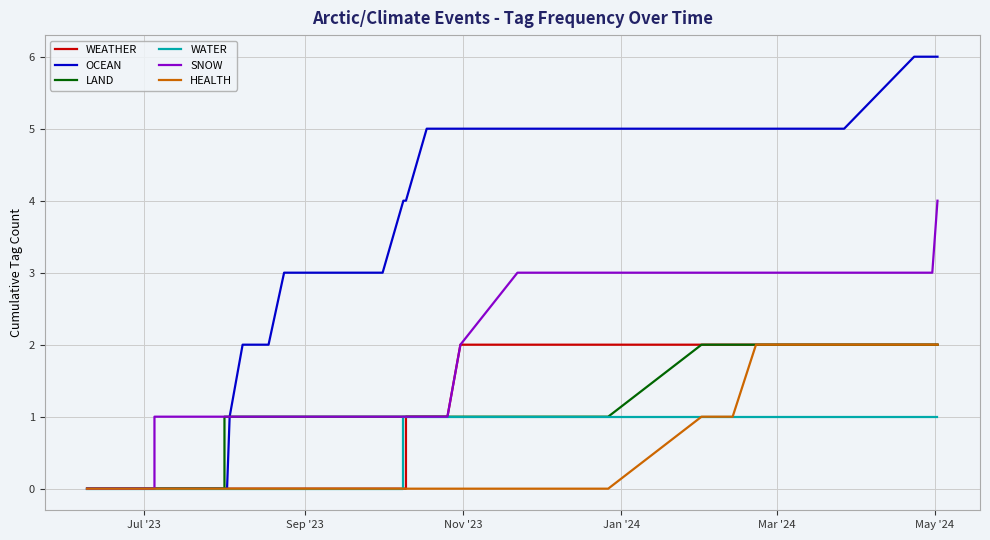

Is the value of OCEAN at Jul '23 greater than the value of LAND at 9?

No